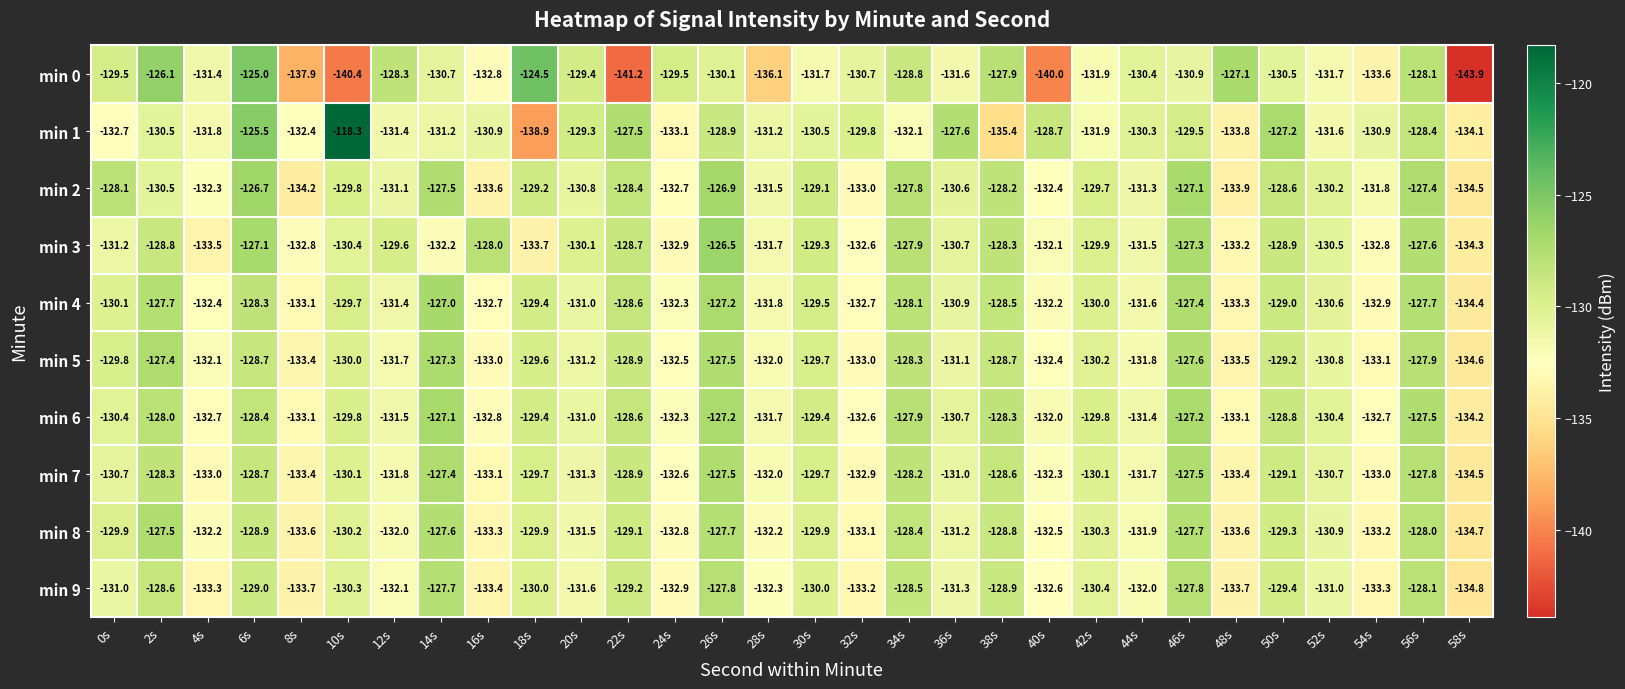

At how many categories does at least one series exceed -141?

30